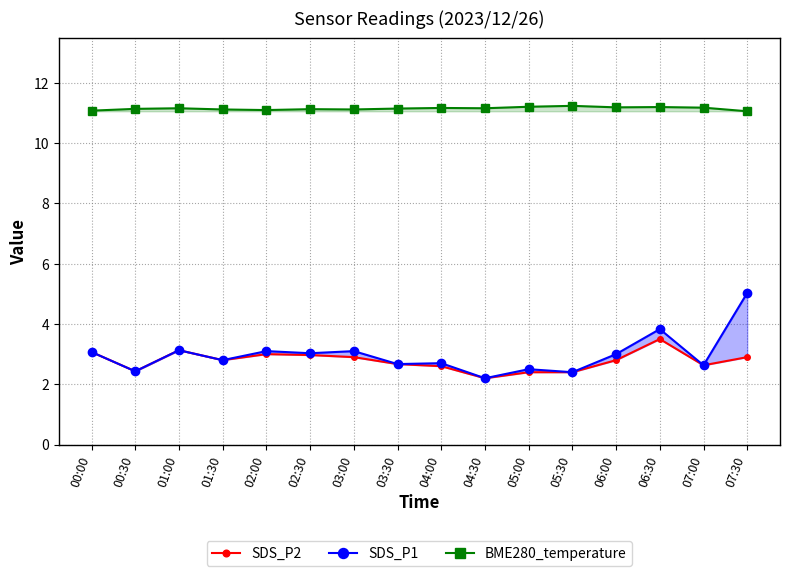

Which has a higher value, 01:30 or 00:30?

01:30